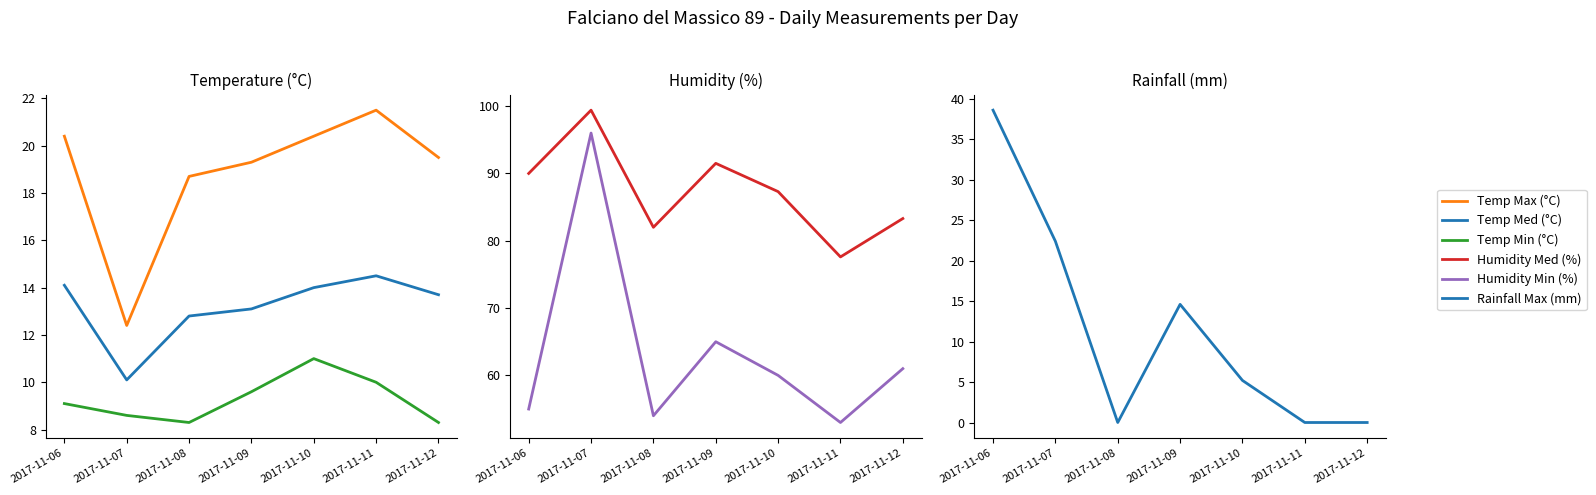

Reading right to left, what are all the values shown in this chart?

Temp Max (°C): 19.5	21.5	20.4	19.3	18.7	12.4	20.4
Temp Med (°C): 13.7	14.5	14.0	13.1	12.8	10.1	14.1
Temp Min (°C): 8.3	10.0	11.0	9.6	8.3	8.6	9.1
Humidity Med (%): 83.3	77.6	87.3	91.5	82.0	99.4	90.0
Humidity Min (%): 61.0	53.0	60.0	65.0	54.0	96.0	55.0
Rainfall Max (mm): 0.0	0.0	5.2	14.6	0.0	22.4	38.6